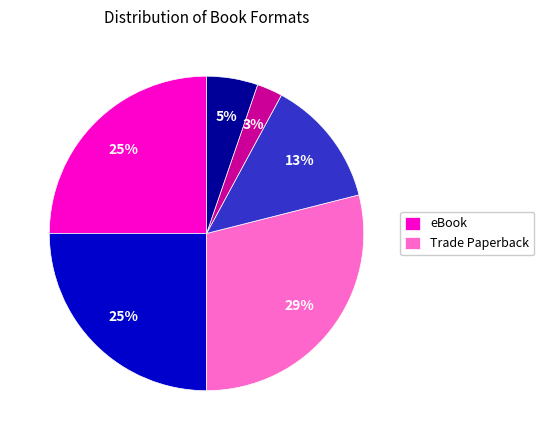

To the nearest percent, what is the average slice percentage?

17%